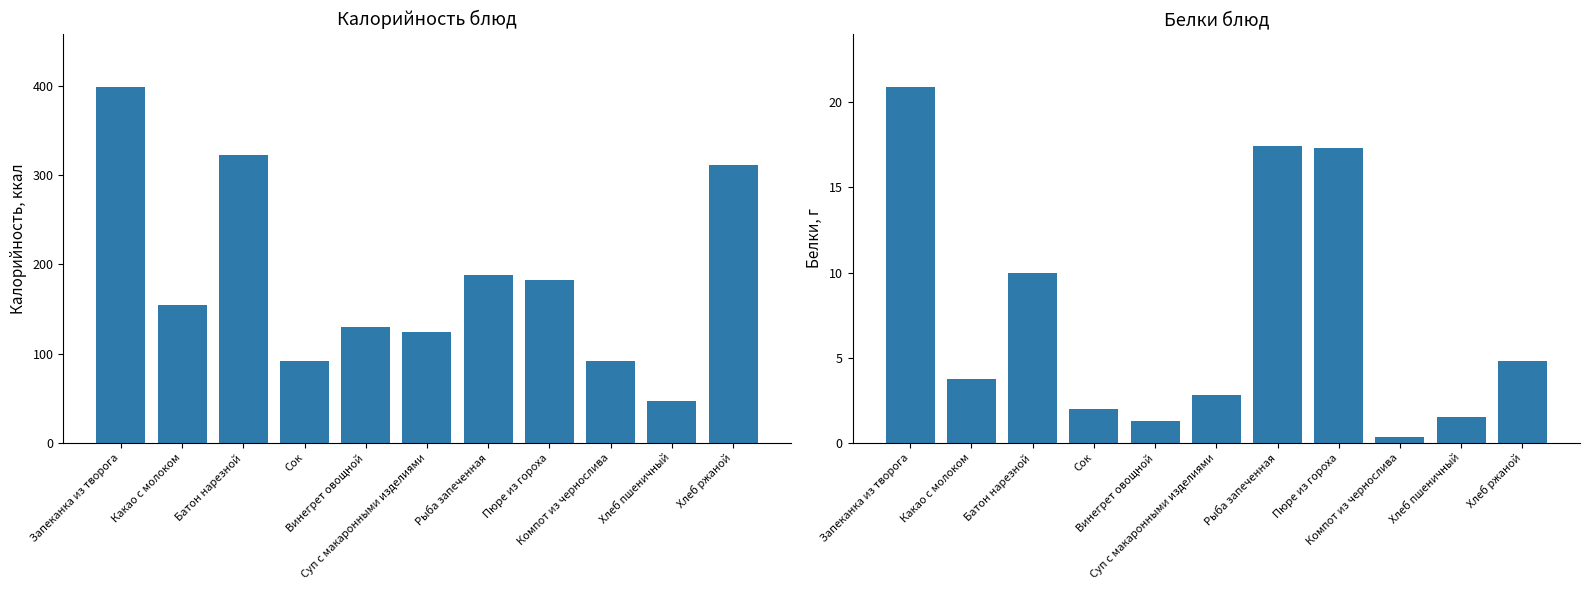

At which category is the sum across all series the highest?

Запеканка из творога